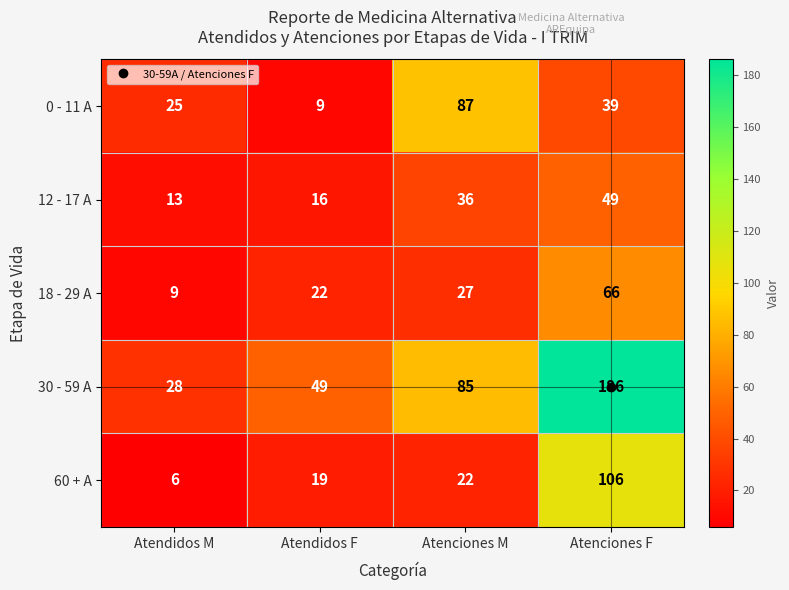

Is it true that 18 - 29 A equals 4 at Atendidos M?

False